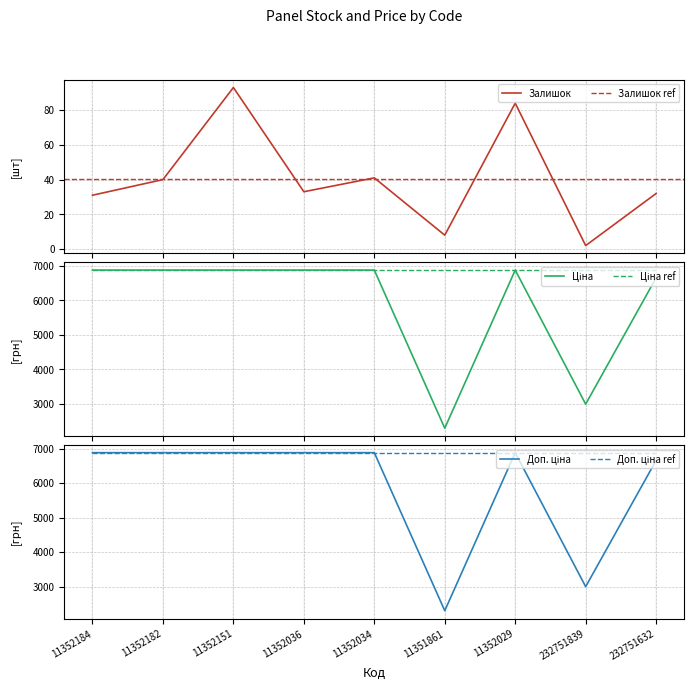

Which series has the largest total across all categories?

Доп. ціна